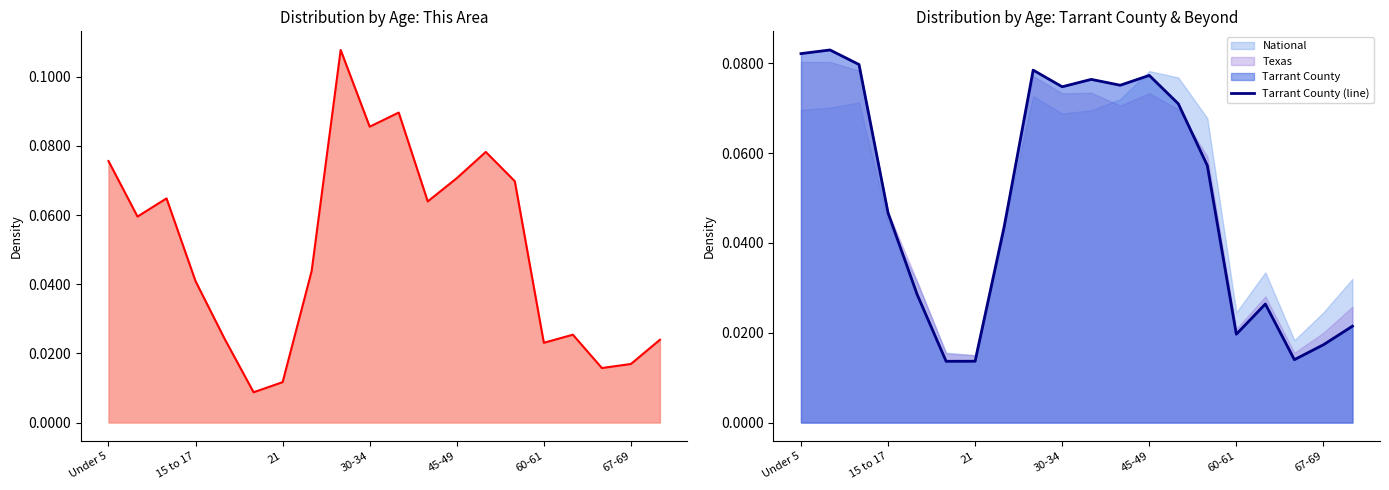

Is it true that Tarrant County (line) equals 0.1 at 15 to 17?

False